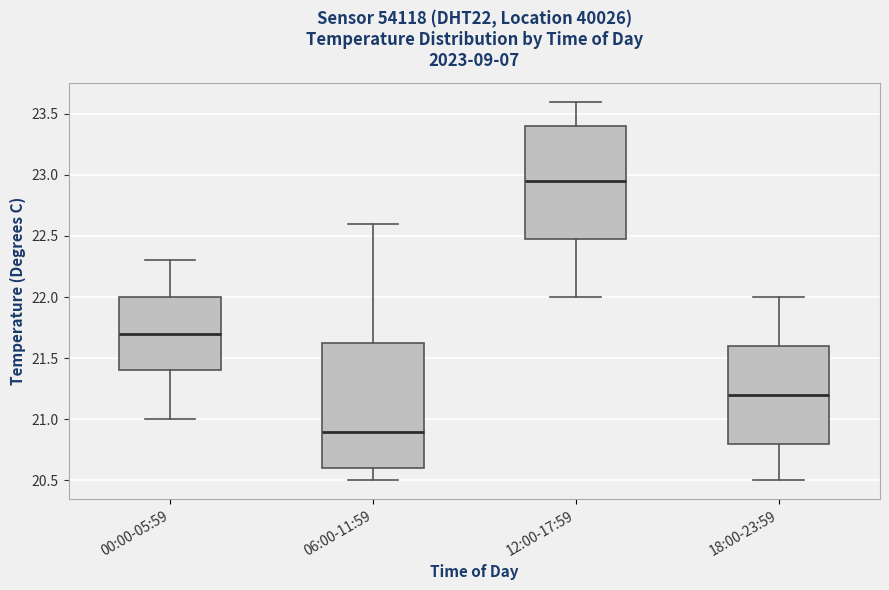

Reading left to right, transcribe this box plot: for each box, give where its median line is, the range the box spans, and where its two whiskers end, as read against the y-axis. The values are not printed on the chart, so give them approximately, as read against the axis.

00:00-05:59: median 21.70, box 21.40 to 22.00, whiskers 21.00 to 22.30
06:00-11:59: median 20.90, box 20.60 to 21.65, whiskers 20.50 to 22.60
12:00-17:59: median 22.95, box 22.50 to 23.40, whiskers 22.00 to 23.60
18:00-23:59: median 21.20, box 20.80 to 21.60, whiskers 20.50 to 22.00